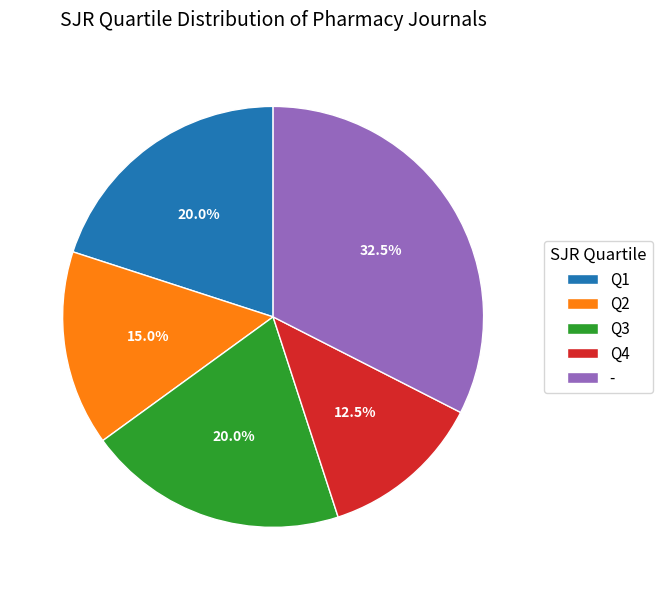

Count the number of slices in the pie.

5